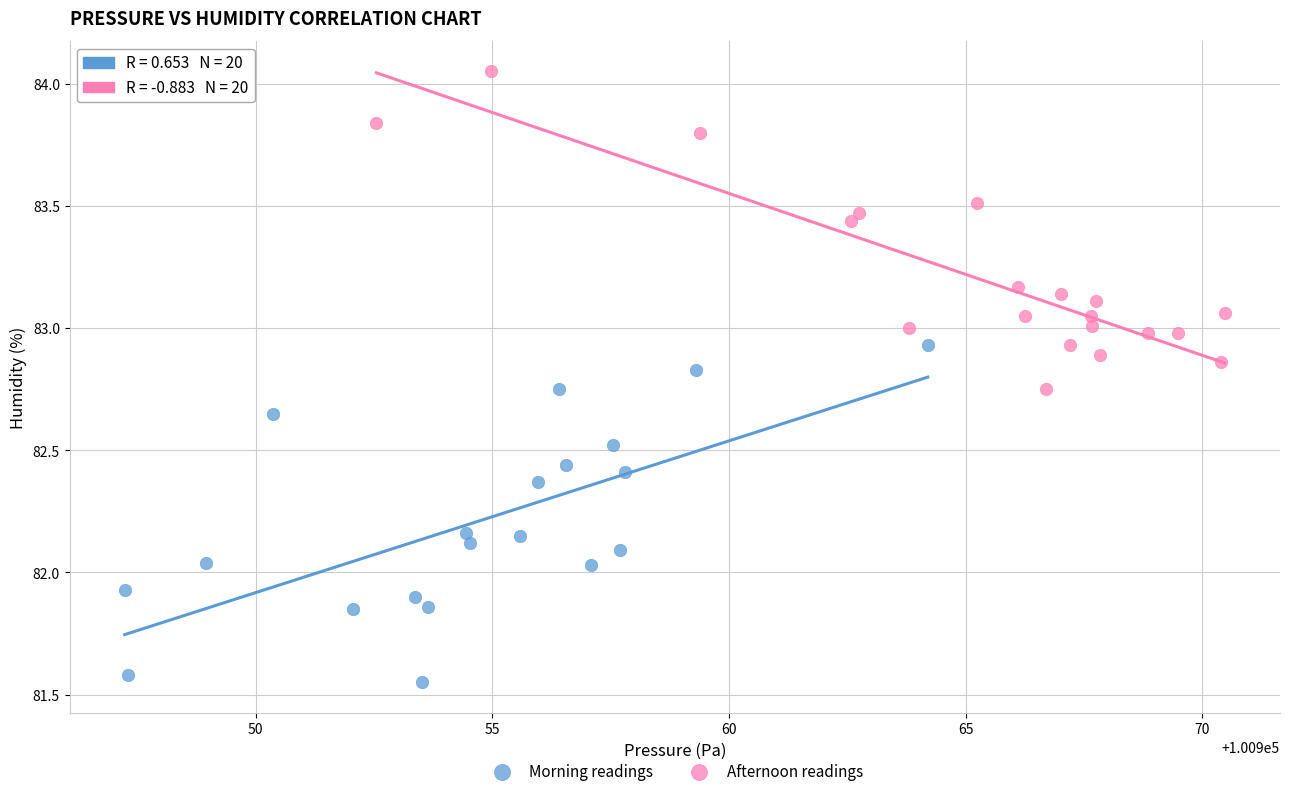

Which series reaches the minimum Y coordinate?

Morning readings